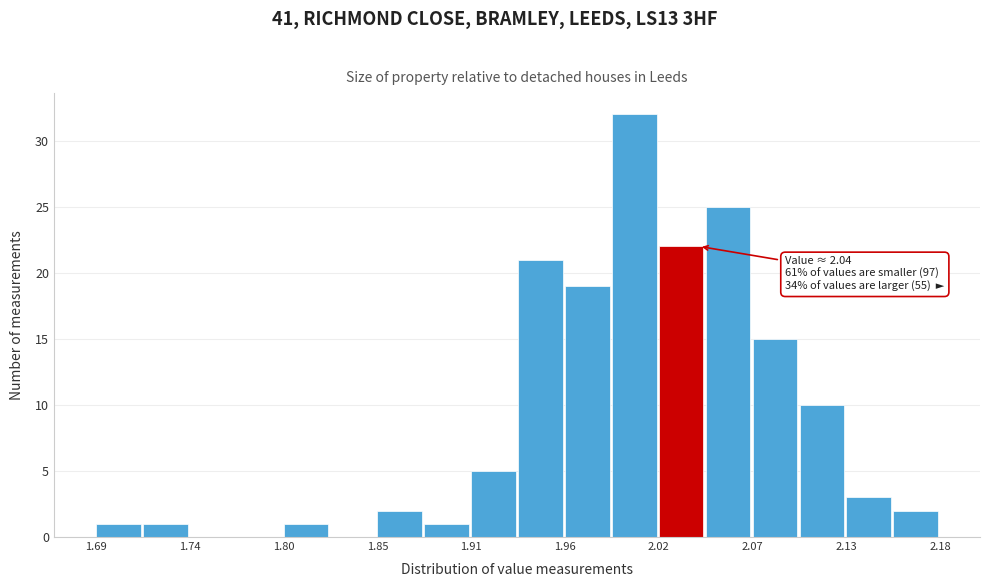

Read against the x-axis, roughly where is the centre of the tallest bar?

2.00